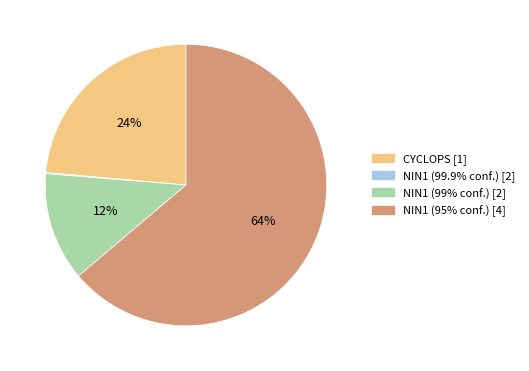

To the nearest percent, what is the difference between the largest and smallest slice percentages?

64%